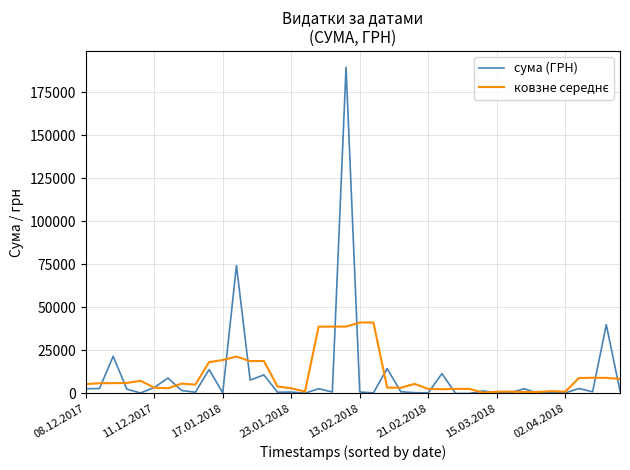

Which series has the largest range (max minus min)?

сума (ГРН)